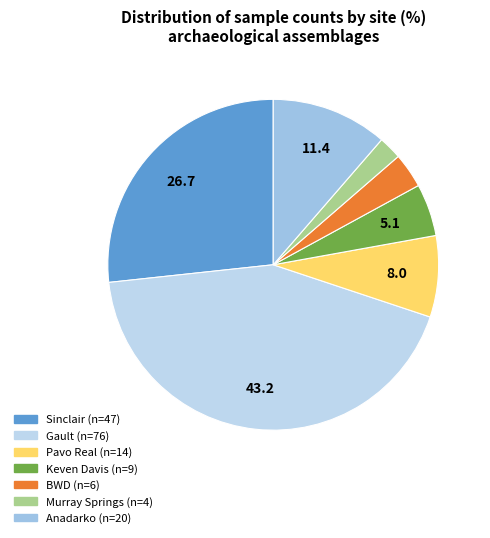

Combined, what portion of the pie is Sinclair (n=47) and Keven Davis (n=9)?

31.8%